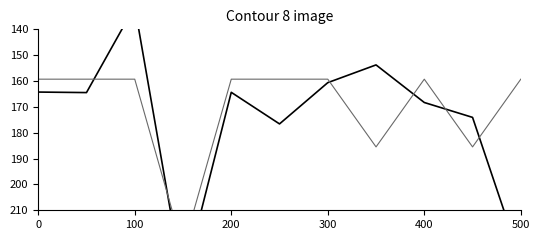

What is the total value across all series at 9?

359.5